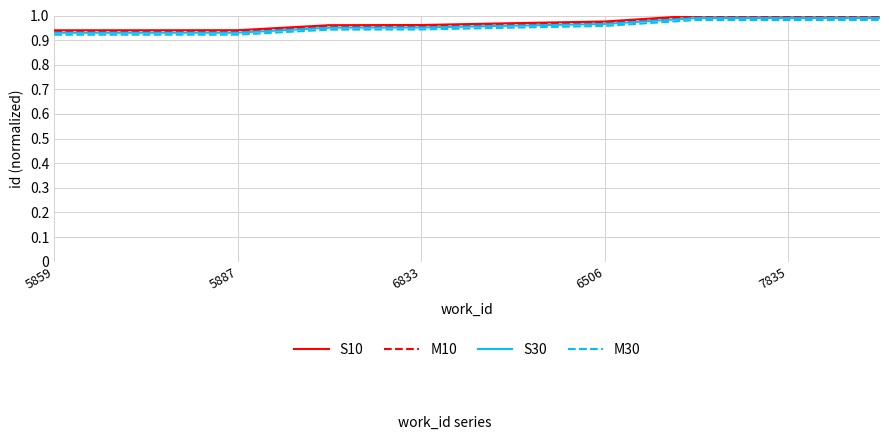

True or false: S10 and S30 cross at least once.

False